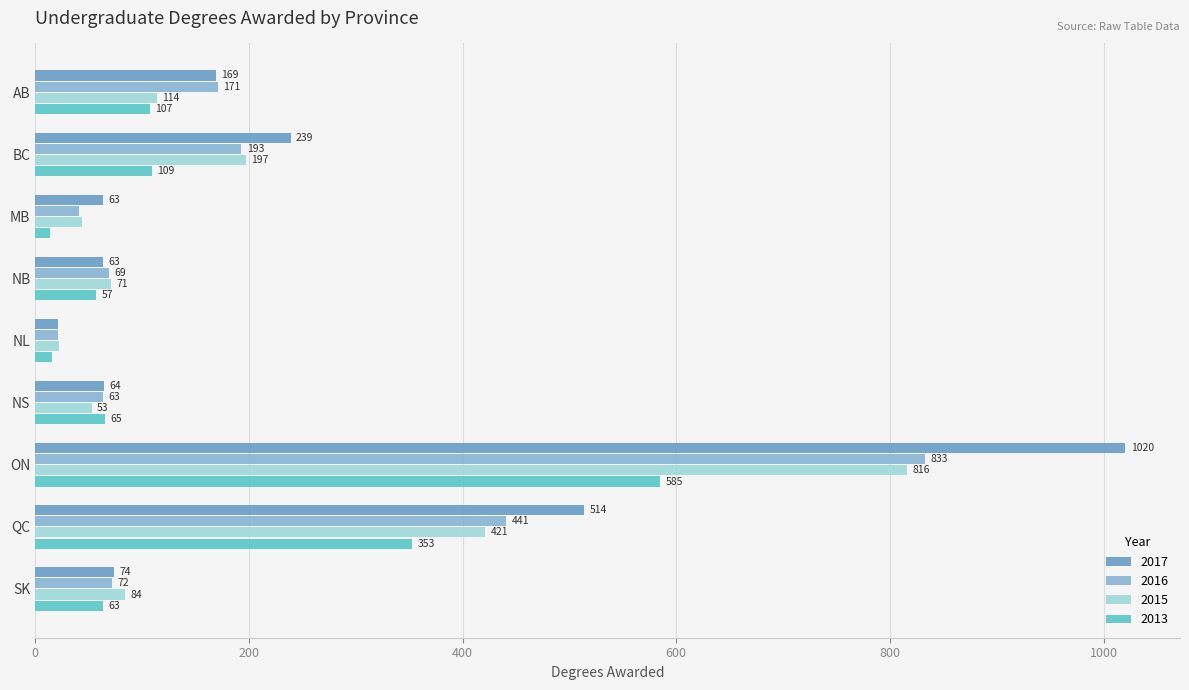

Which category has the highest value in the 2016 series?

ON